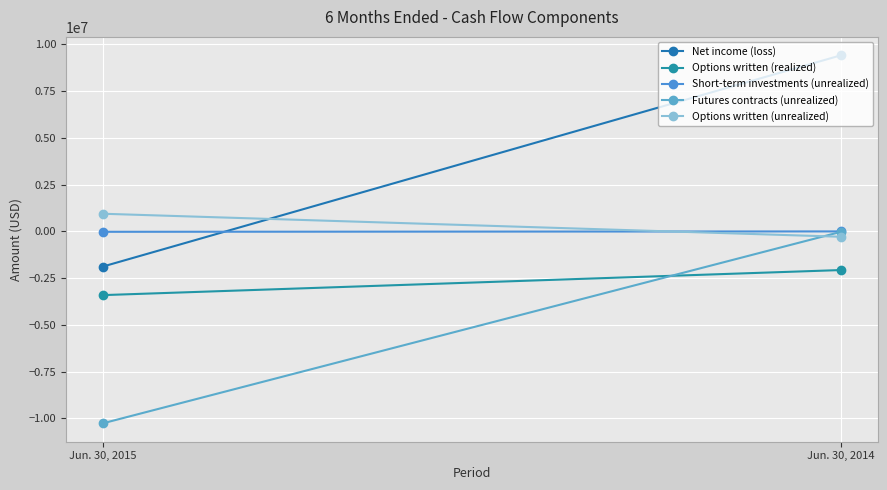

What is the difference between the maximum and minimum values in the Options written (realized) series?

1341090